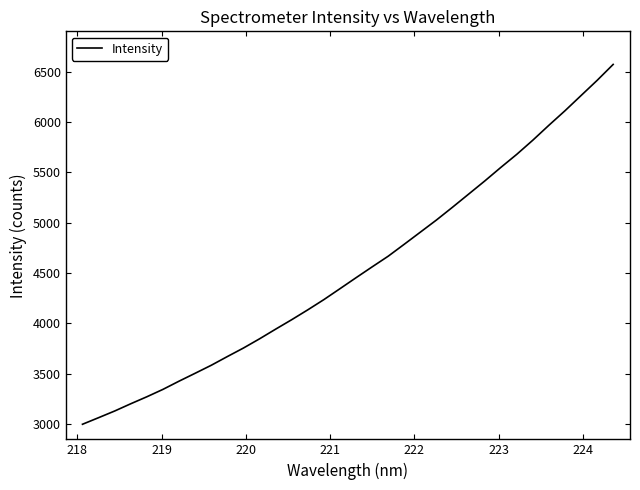

What is the sum of all values?

154098.8